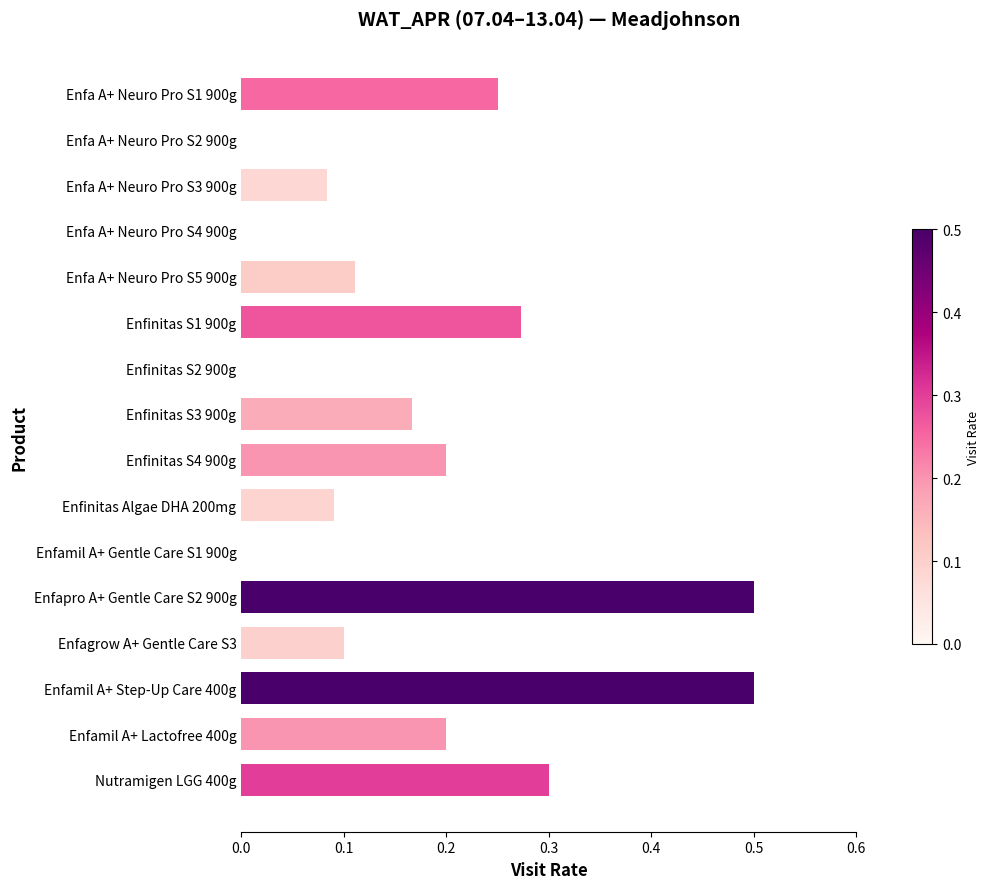

What is the greatest value displayed?

0.5